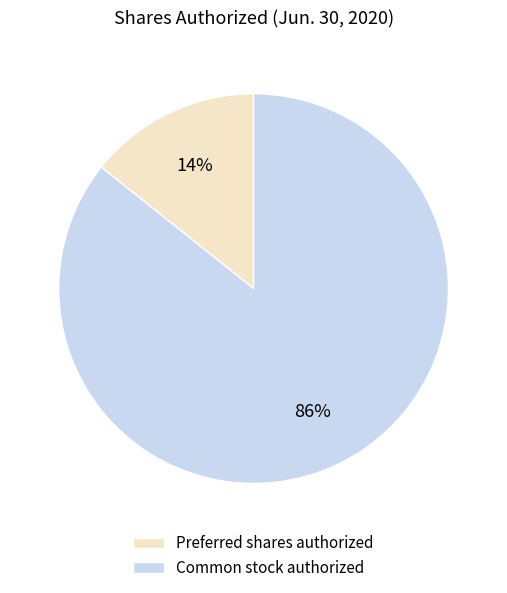

How many segments does this pie chart have?

2